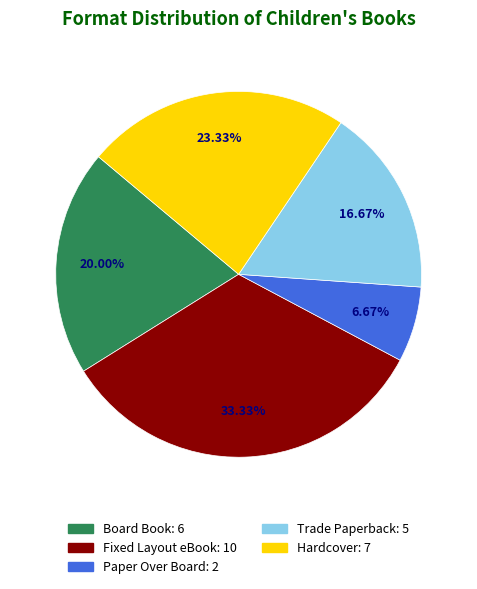

How many slices are in this pie chart?

5